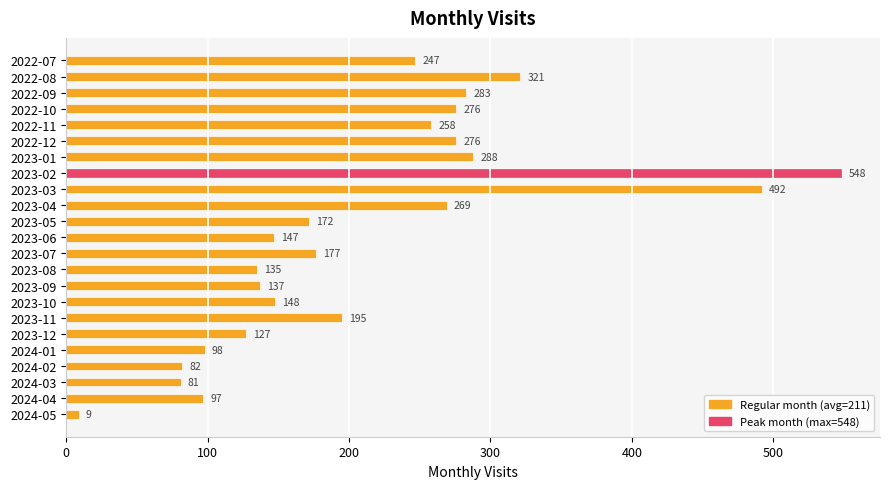

Reading top to bottom, transcribe all the data shown in this chart.

2022-07=247	2022-08=321	2022-09=283	2022-10=276	2022-11=258	2022-12=276	2023-01=288	2023-02=548	2023-03=492	2023-04=269	2023-05=172	2023-06=147	2023-07=177	2023-08=135	2023-09=137	2023-10=148	2023-11=195	2023-12=127	2024-01=98	2024-02=82	2024-03=81	2024-04=97	2024-05=9